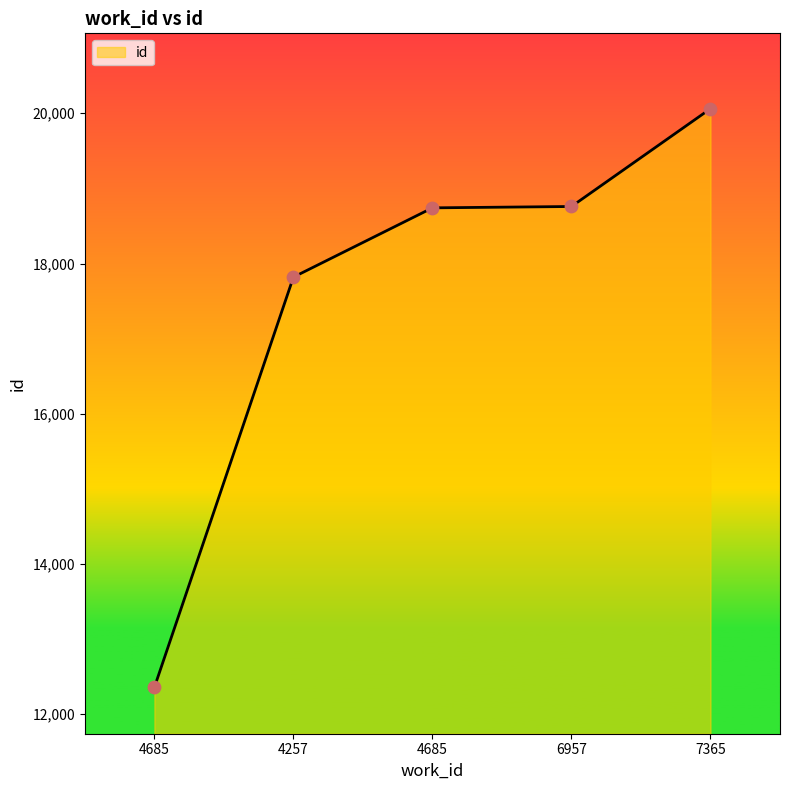

What is the change in value from 4257 to 7365?

+2242